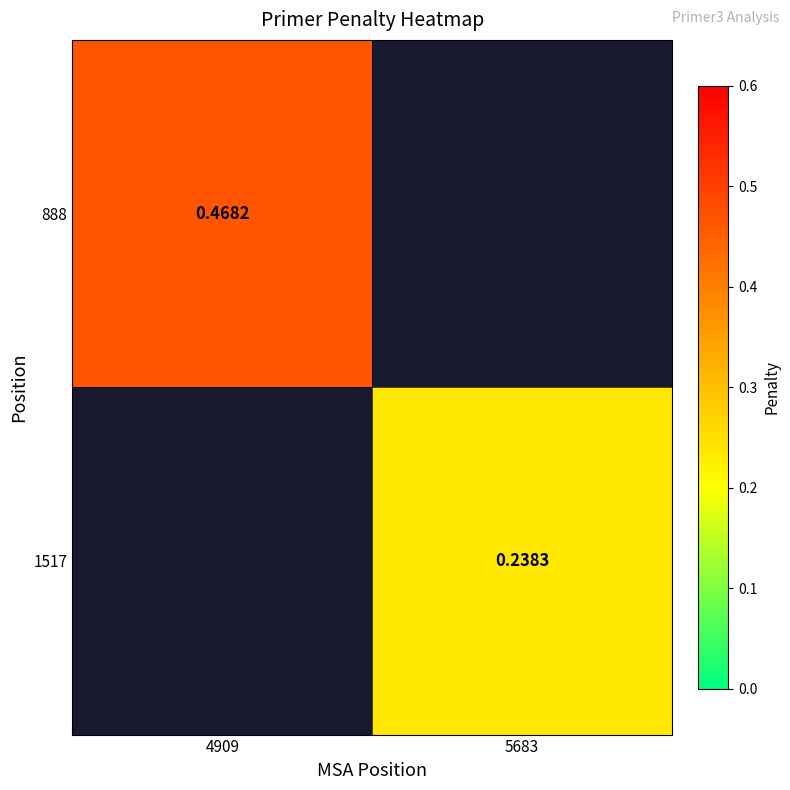

Is it true that 1517 equals 0.3 at 5683?

False